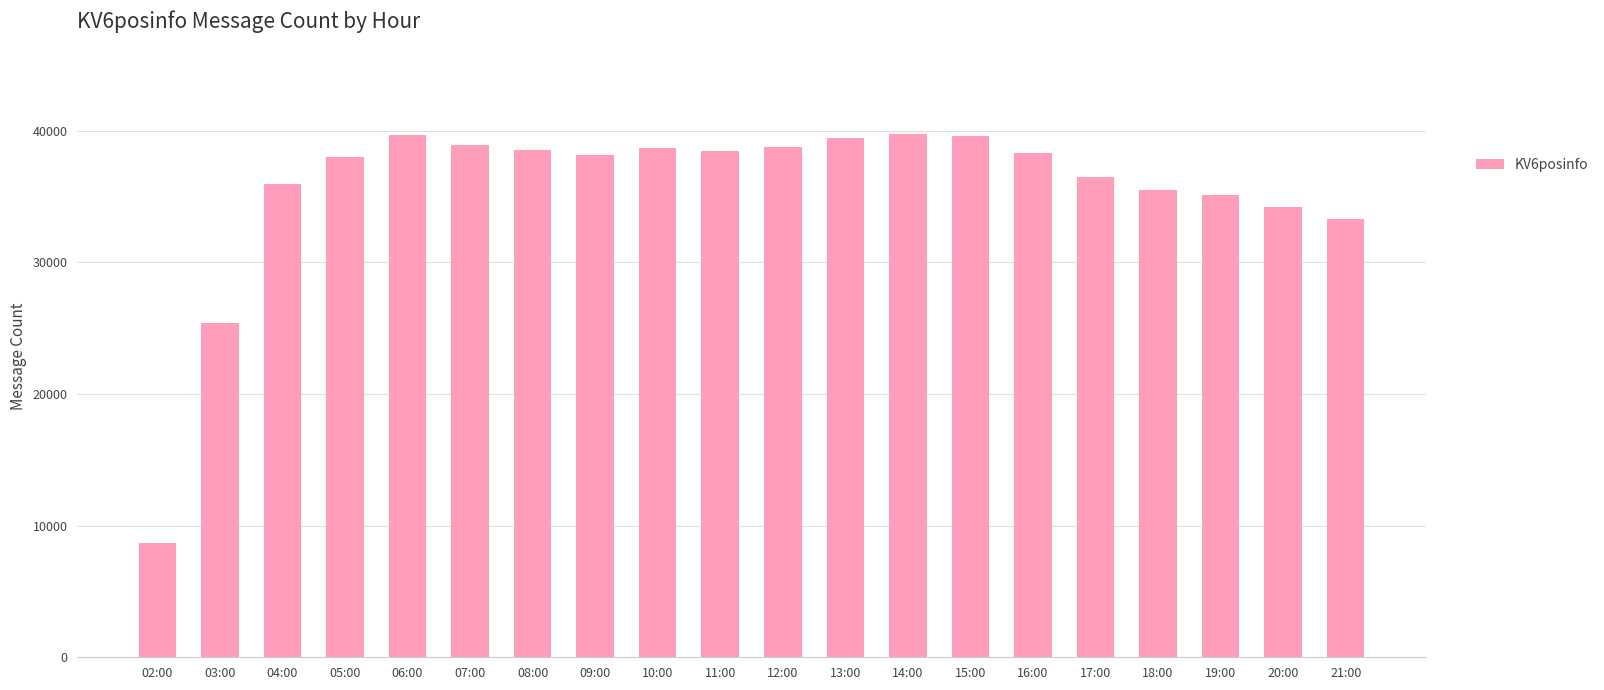

What is the minimum value shown in the chart?

8698